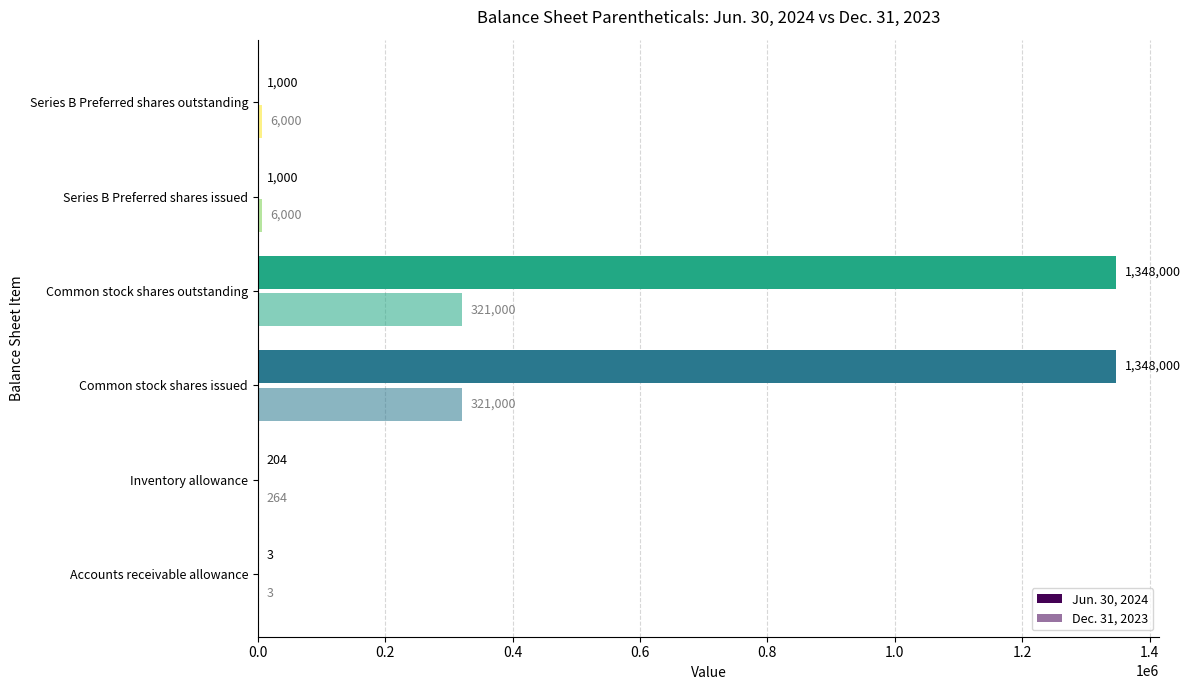

Reading left to right, transcribe all the data shown in this chart.

Jun. 30, 2024: 3	204	1348000	1348000	1000	1000
Dec. 31, 2023: 3	264	321000	321000	6000	6000